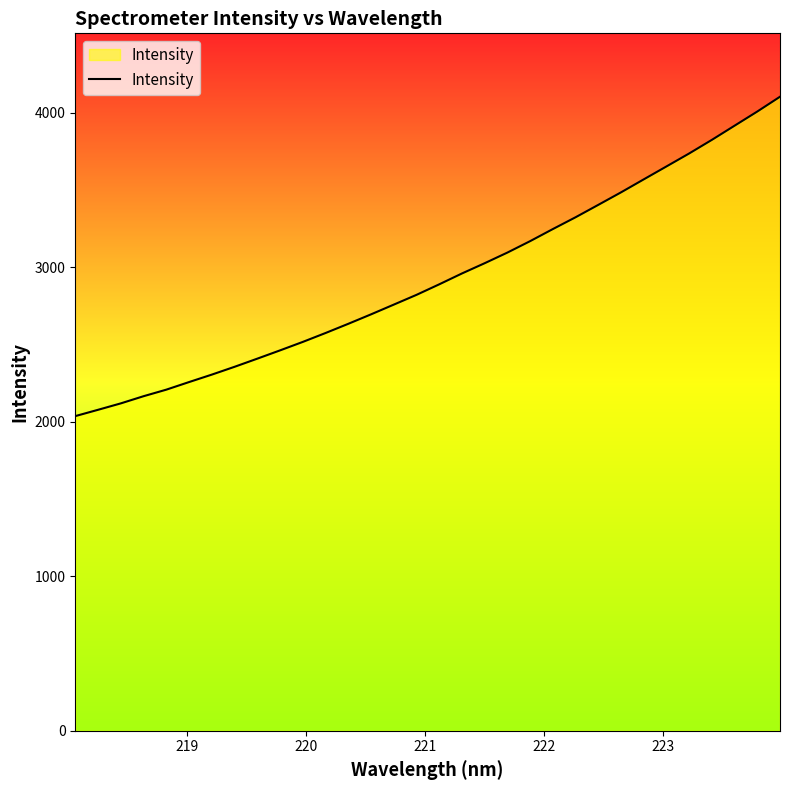

True or false: the data has more than 2 interior local peaks.

False